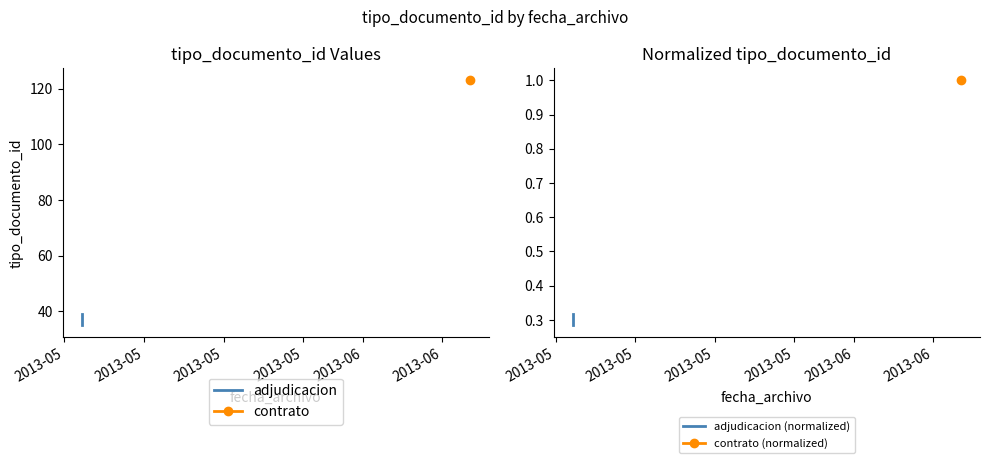

What value does the adjudicacion series have at 2013-05?

36.0